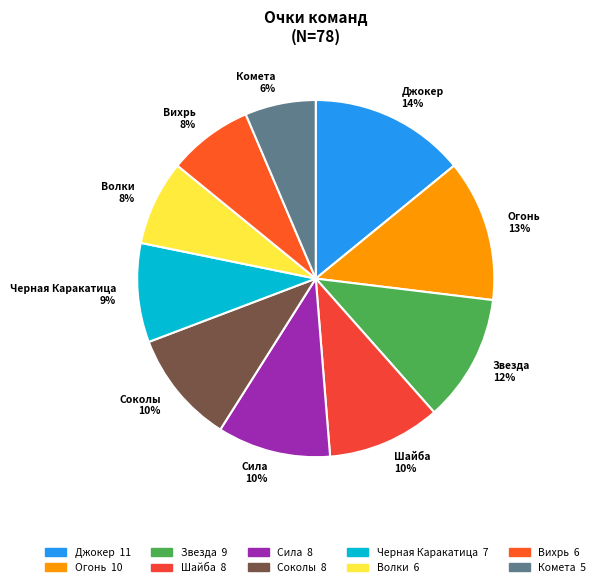

Does Огонь represent more than half of the total?

No